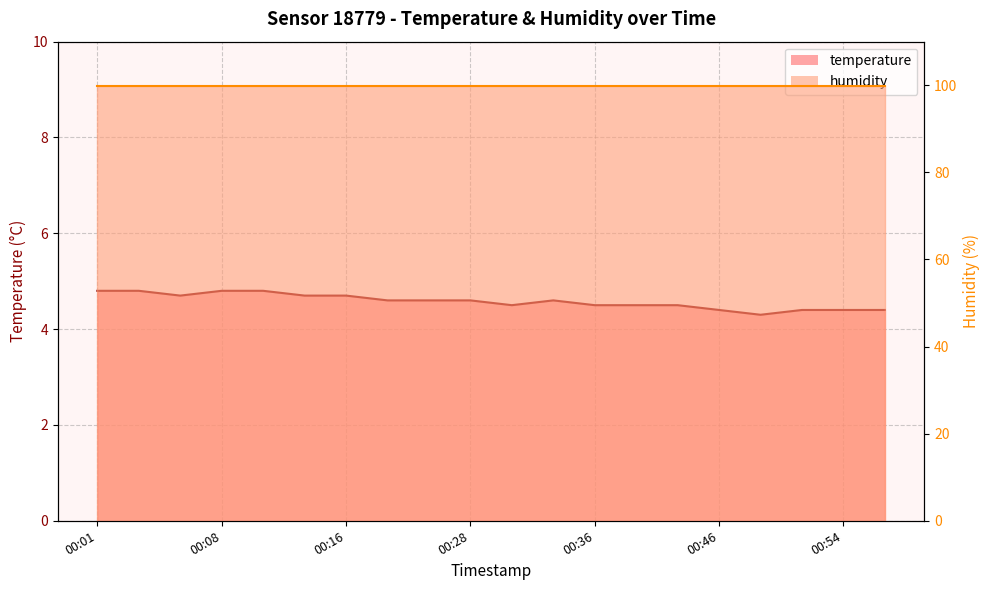

Reading right to left, extract all data points from this chart.

00:57=4.4	00:54=4.4	00:51=4.4	00:49=4.3	00:46=4.4	00:41=4.5	00:38=4.5	00:36=4.5	00:33=4.6	00:31=4.5	00:28=4.6	00:21=4.6	00:18=4.6	00:16=4.7	00:13=4.7	00:11=4.8	00:08=4.8	00:06=4.7	00:03=4.8	00:01=4.8